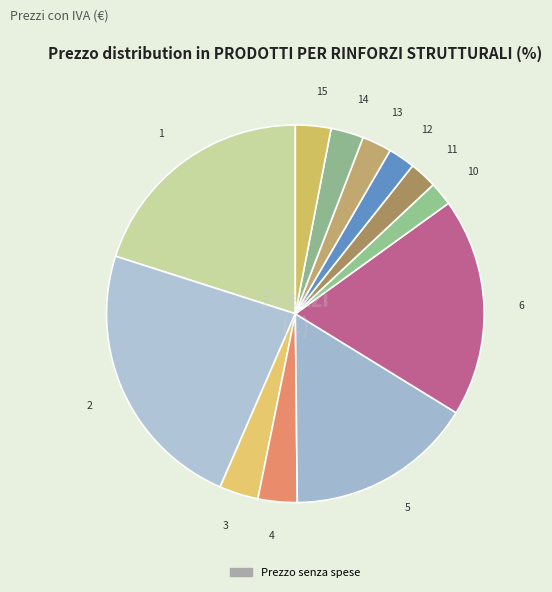

How many slices are in this pie chart?

12